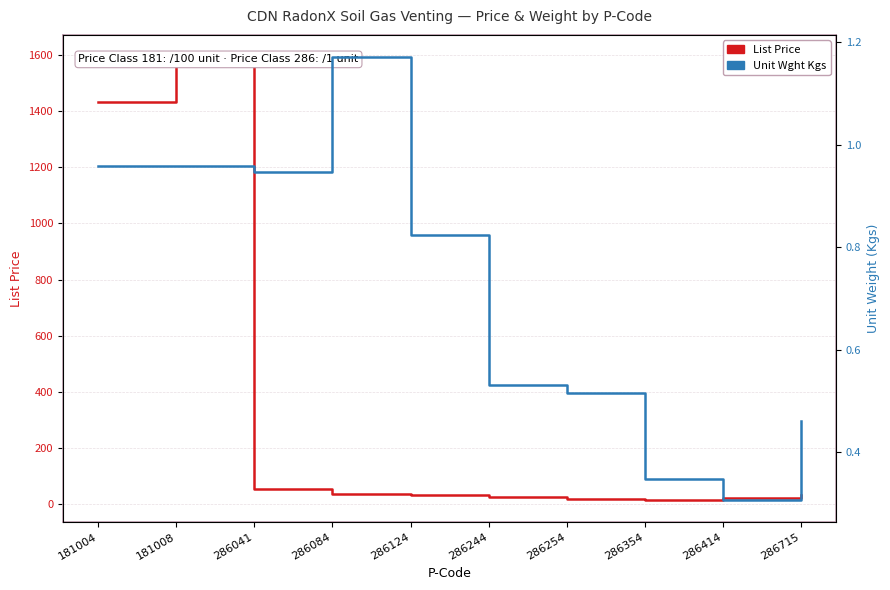

Where is the first local maximum for Unit Wght Kgs?

286084